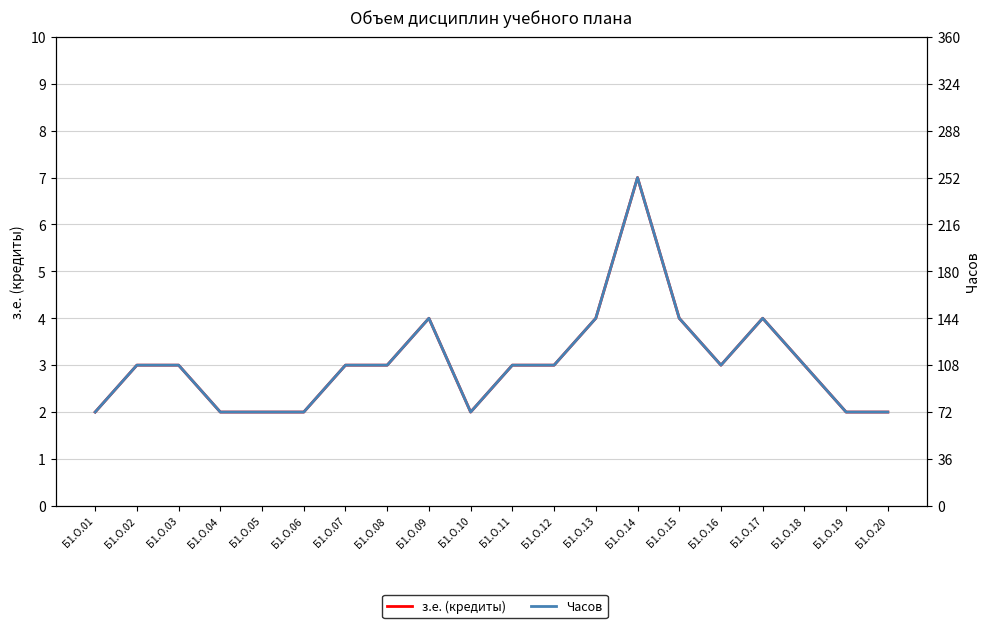

The value of Часов at Б1.О.15 is 193. True or false?

False